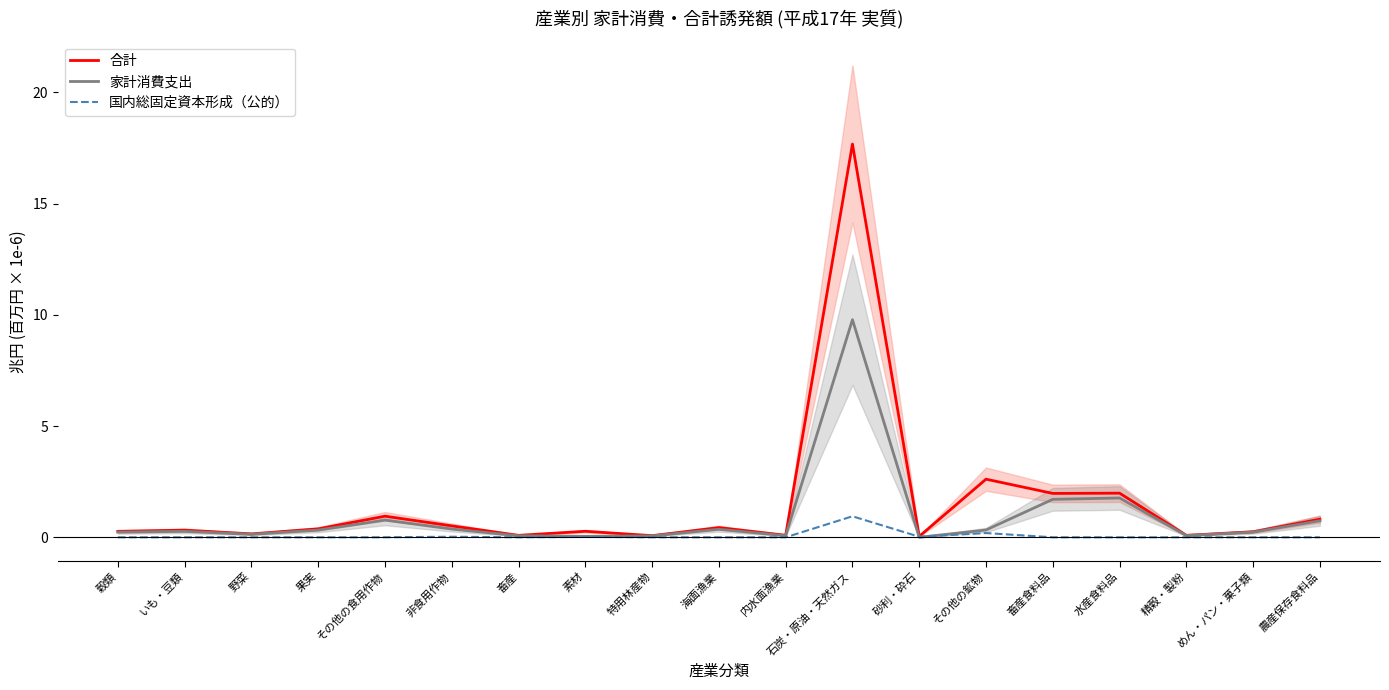

Count the number of data series in this chart.

3